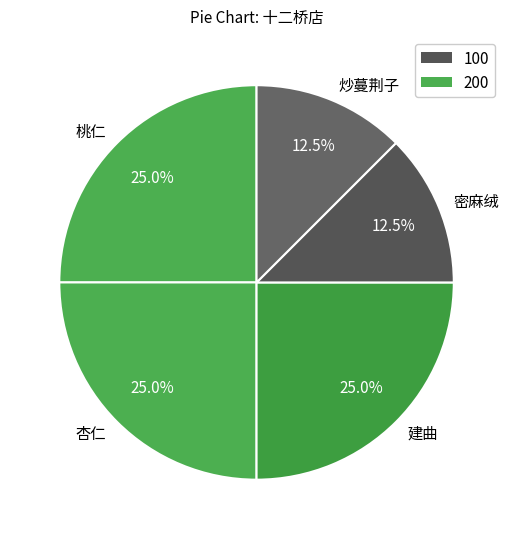

The 建曲 slice represents 11% of the pie. True or false?

False